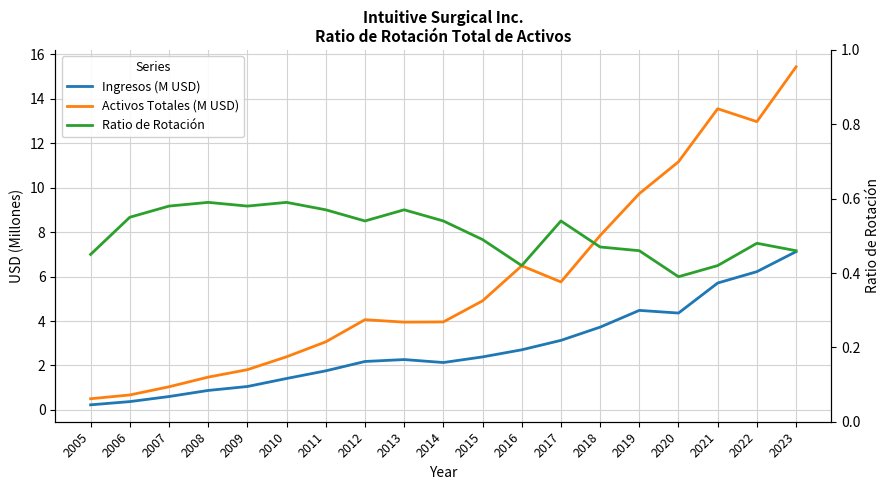

At which category does Activos Totales (M USD) reach its first local peak?

2012